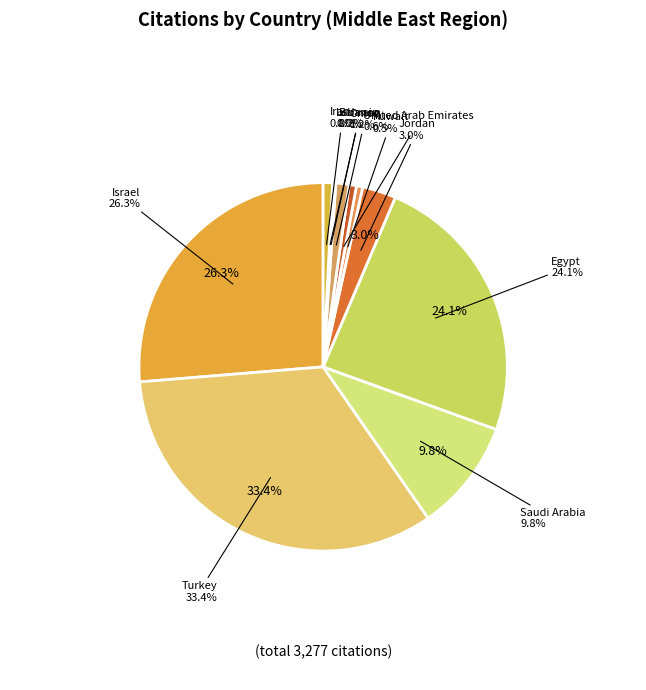

Between Saudi Arabia and Bahrain, which is larger?

Saudi Arabia